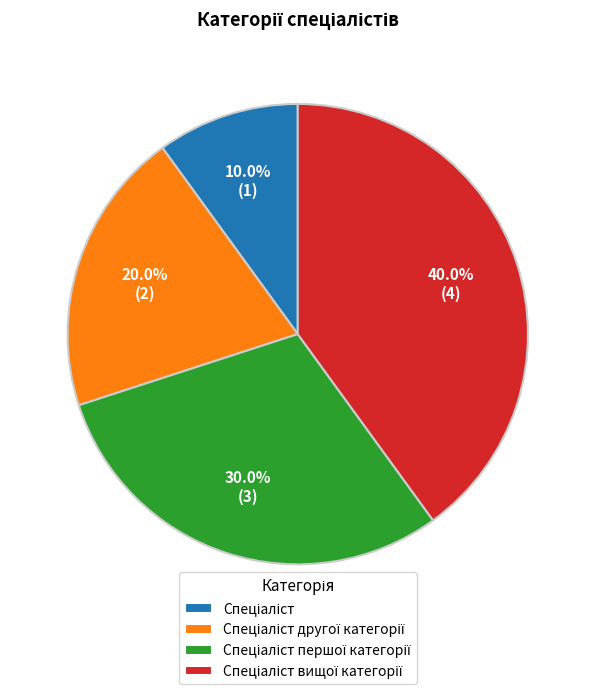

Is there a majority slice in this chart?

No